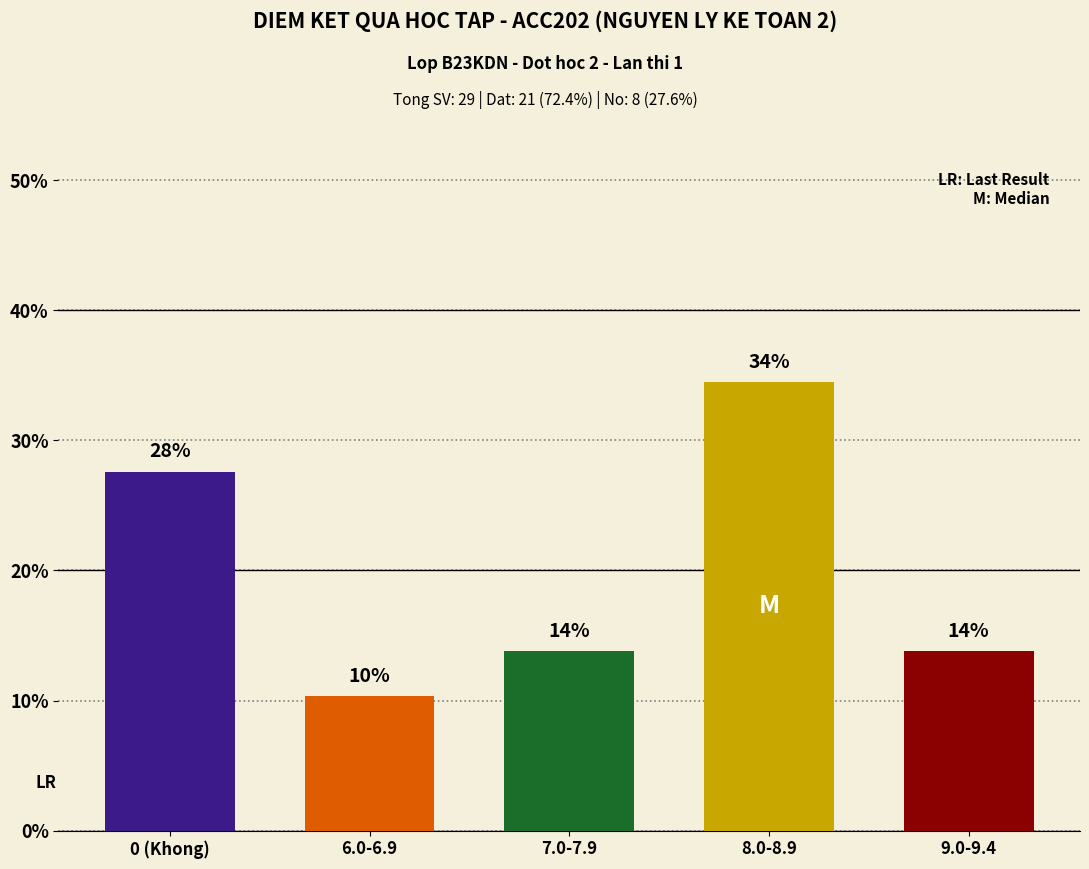

Which label corresponds to the largest value in the chart?

8.0-8.9